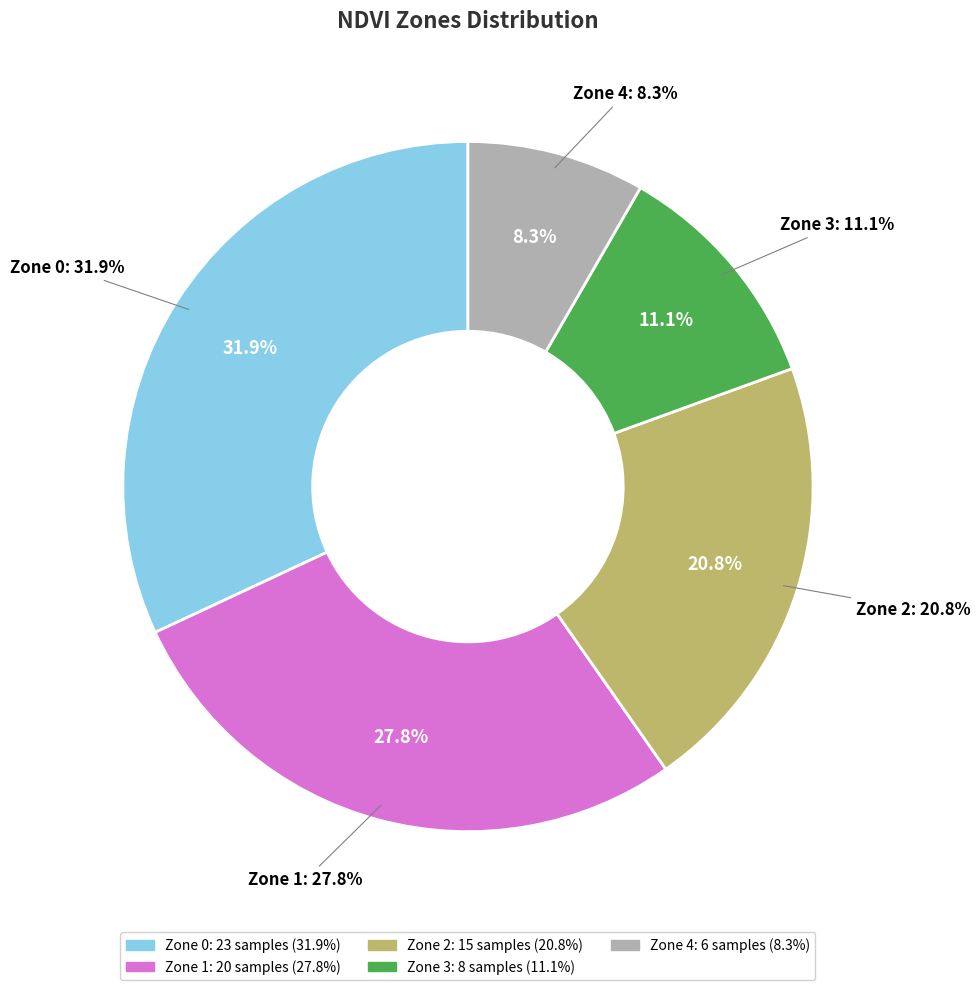

Is there any slice that represents more than half of the pie?

No